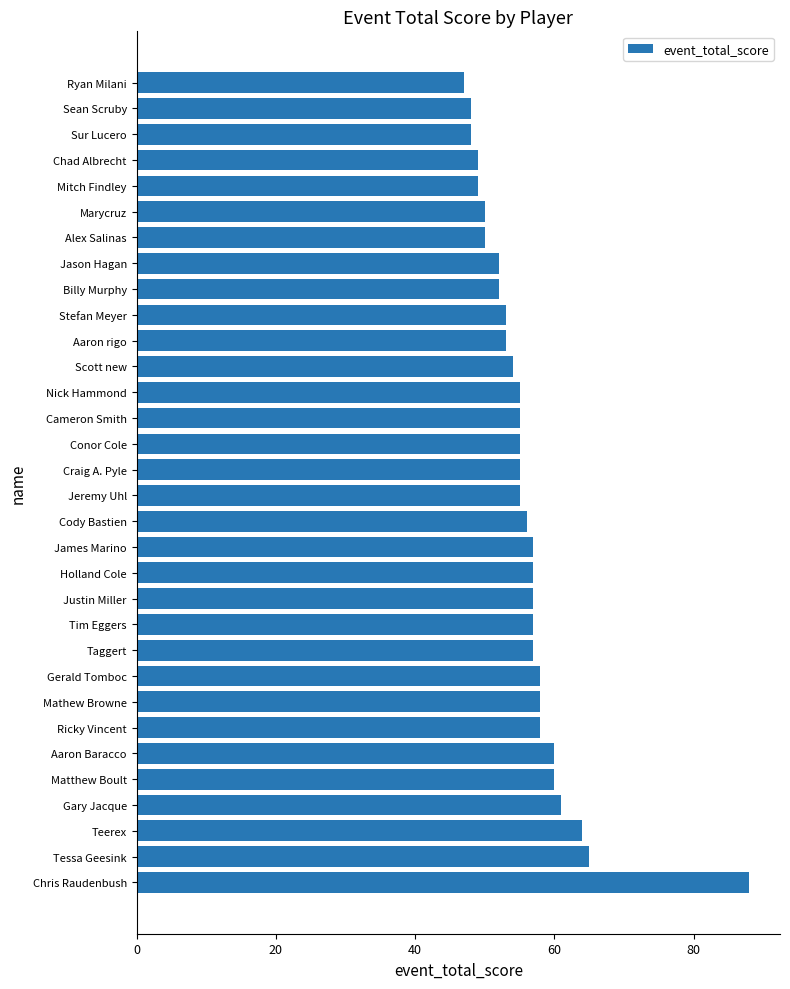

What is the average value?

56